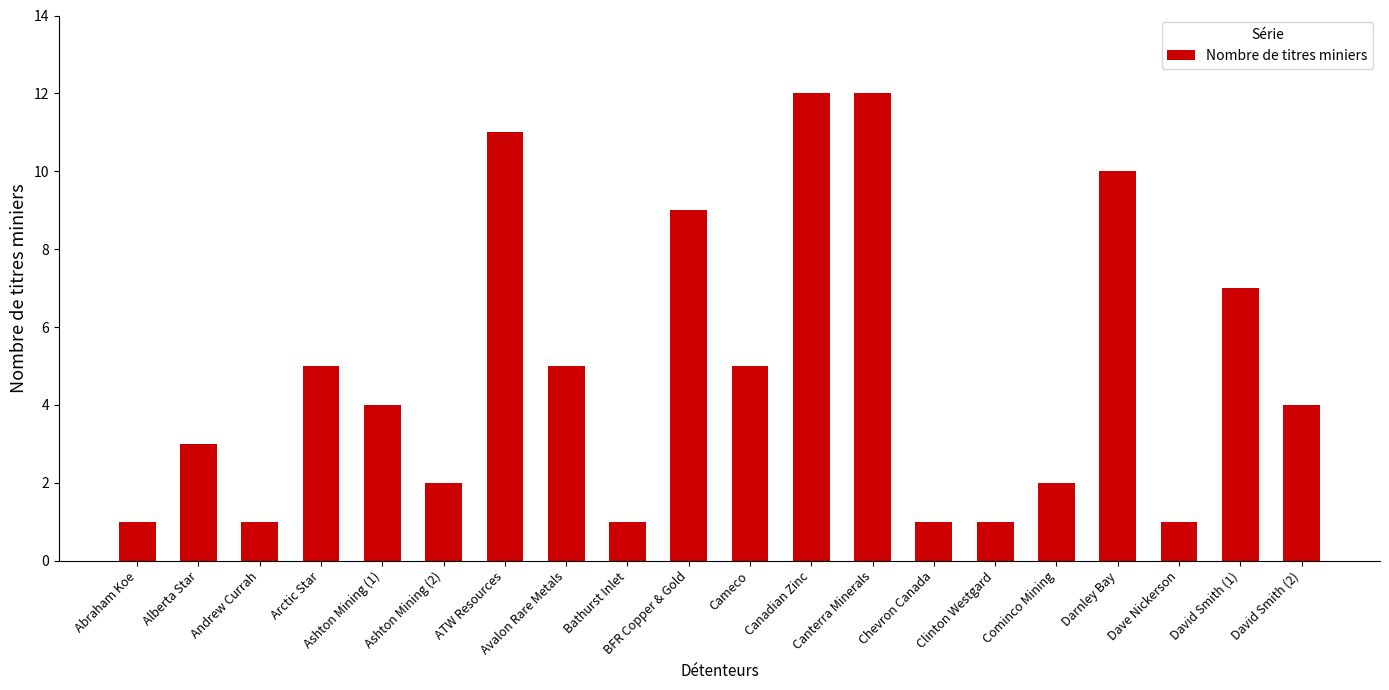

What is the label of the 7th bar from the left?

ATW Resources